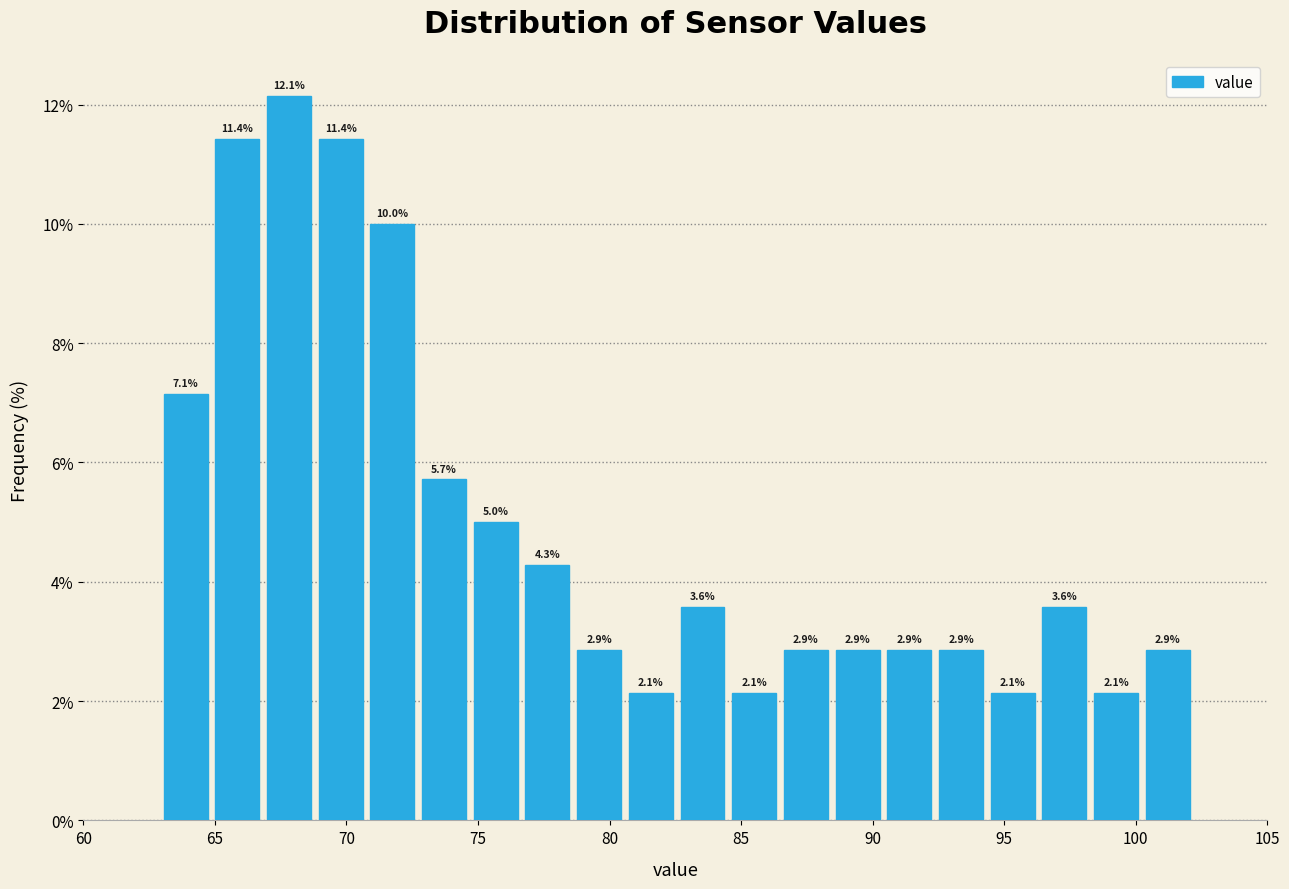

Read against the x-axis, roughly where is the centre of the tallest bar?

68.0